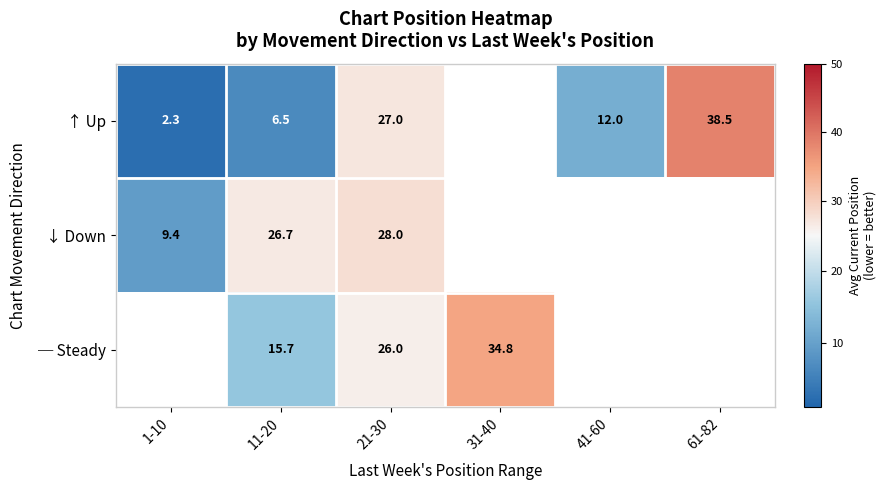

Which series has the widest spread of values?

↑ Up